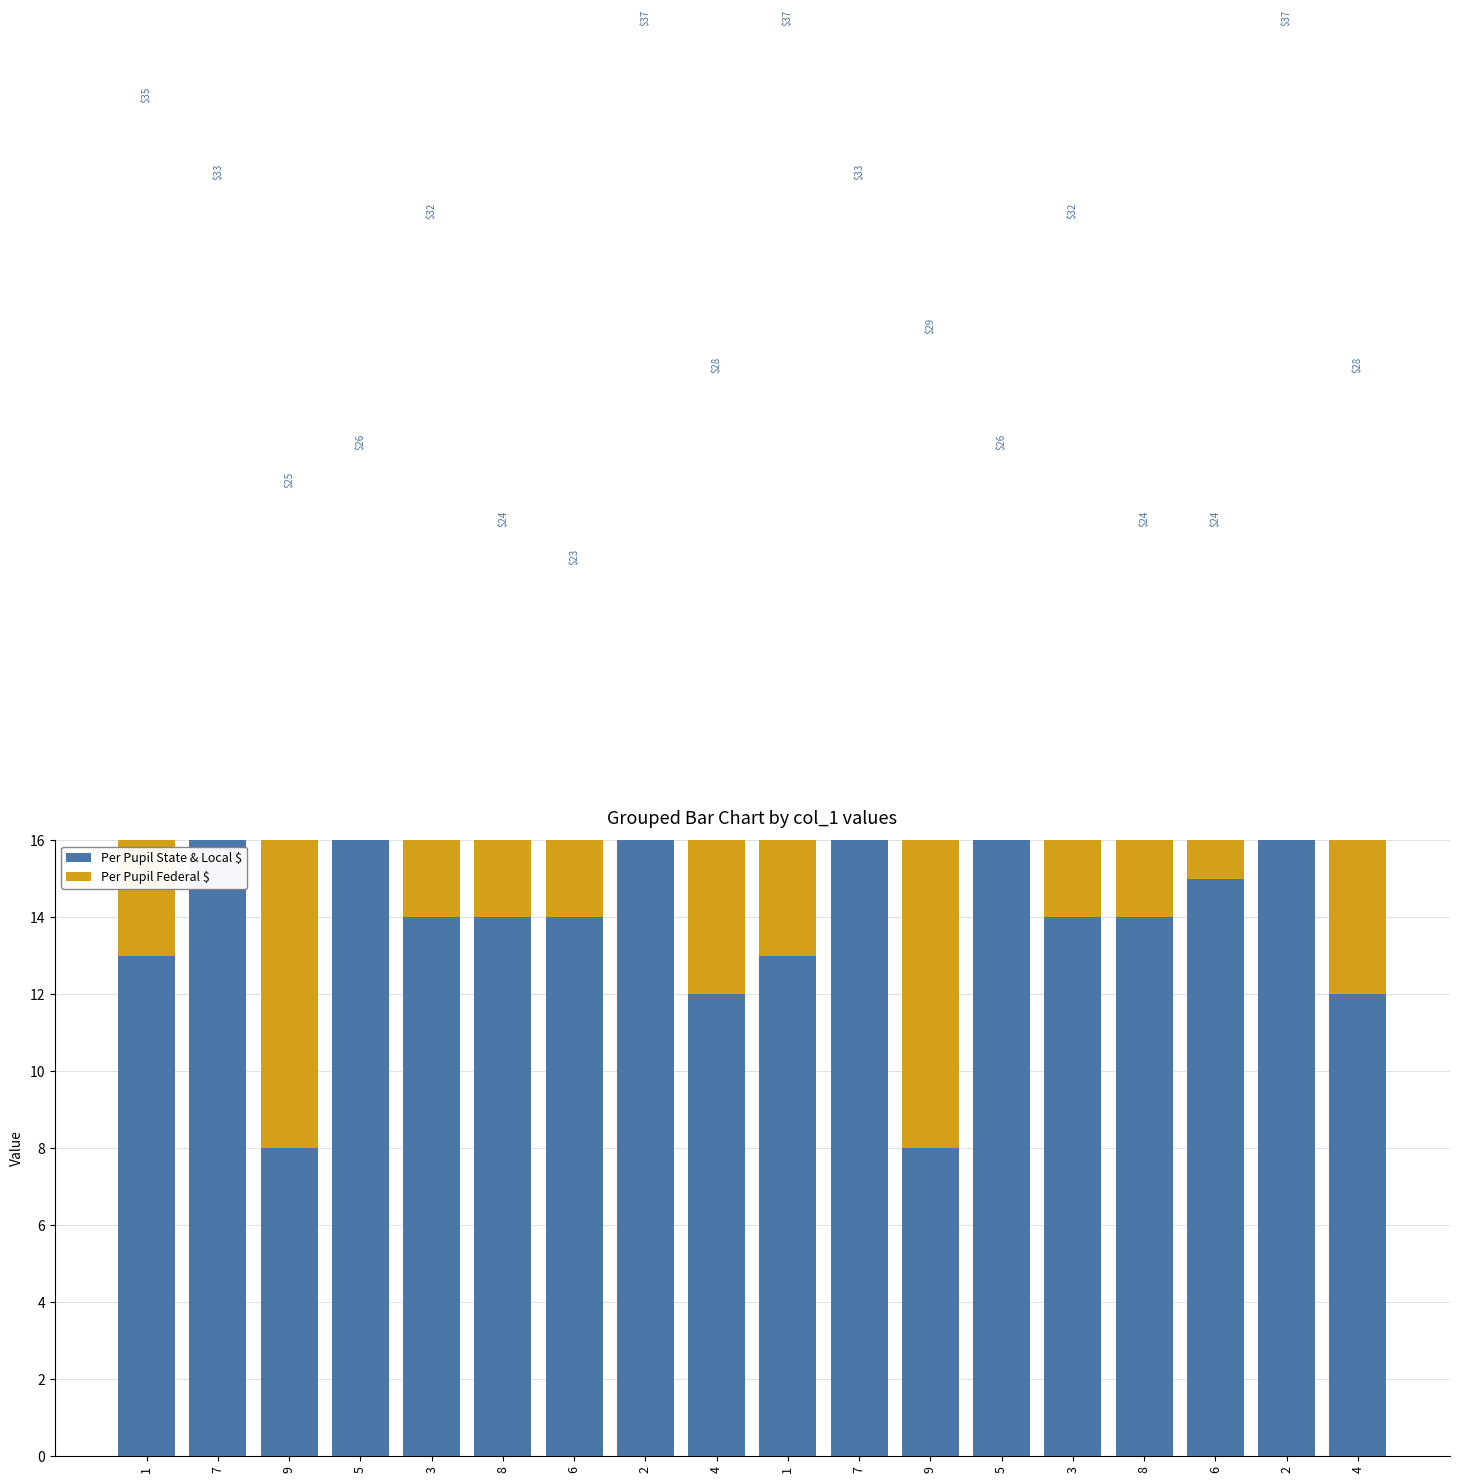

Read the Per Pupil State & Local $ value at 2, to the nearest 5.

15